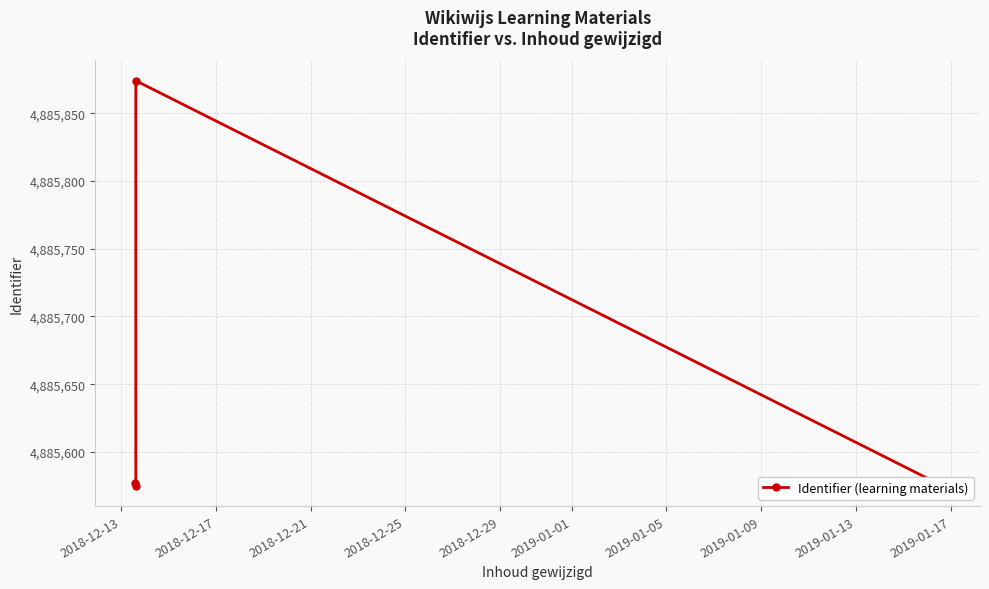

What is the sum of all values?

19542602